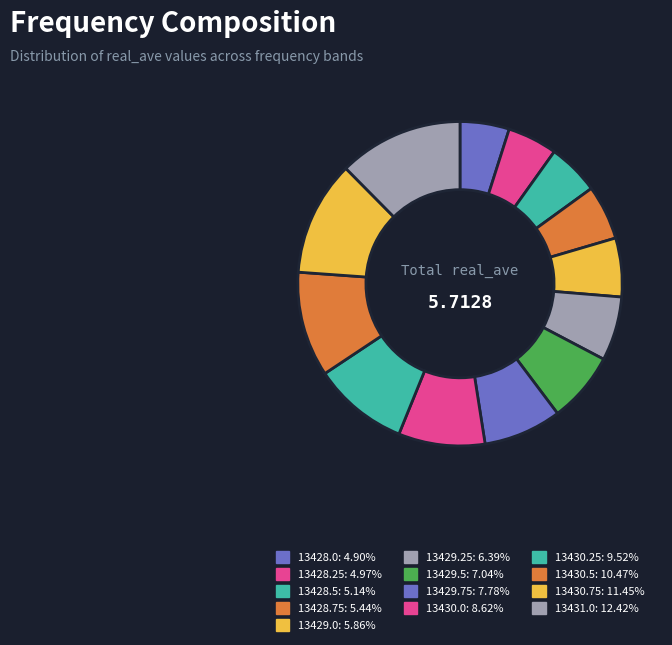

How many segments does this pie chart have?

13